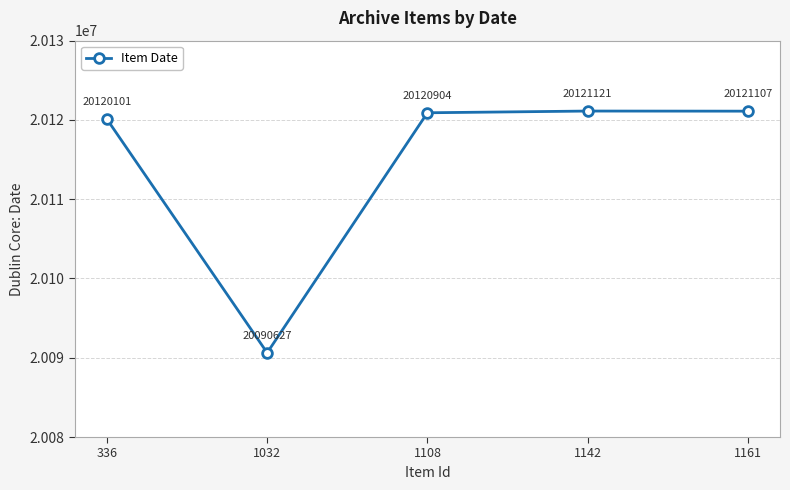

What is the difference between the maximum and minimum values?

30494